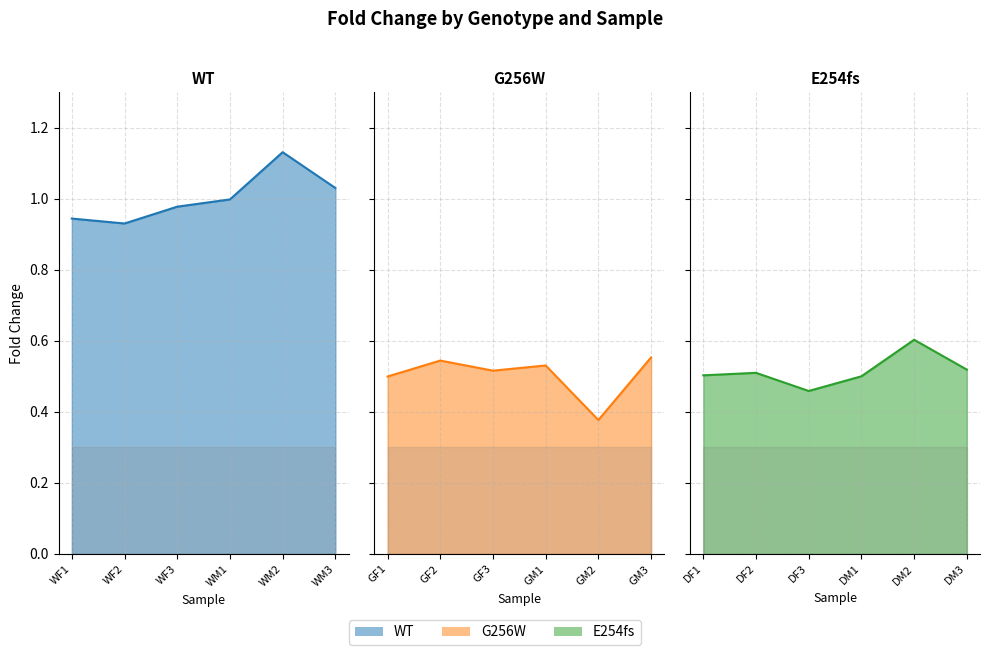

What is the label of the 3rd point from the right?

WM1